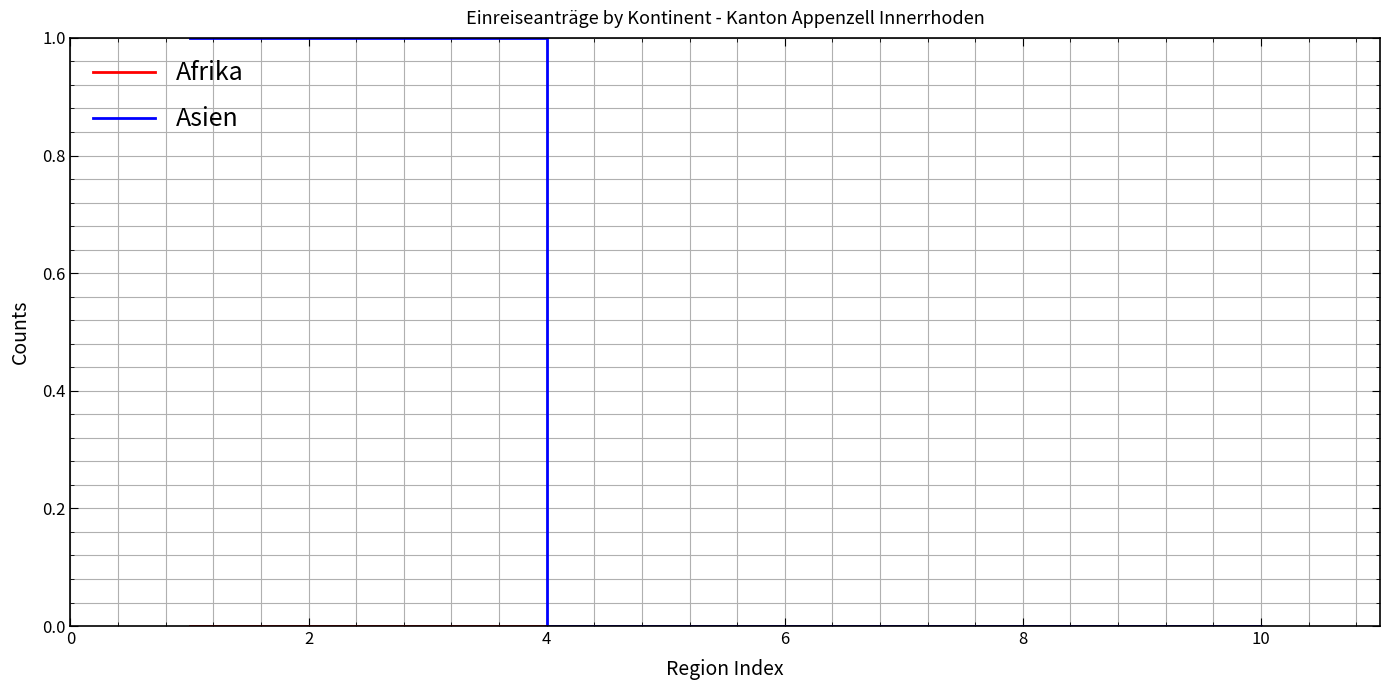

How many Asien values are between 0 and 1?

10